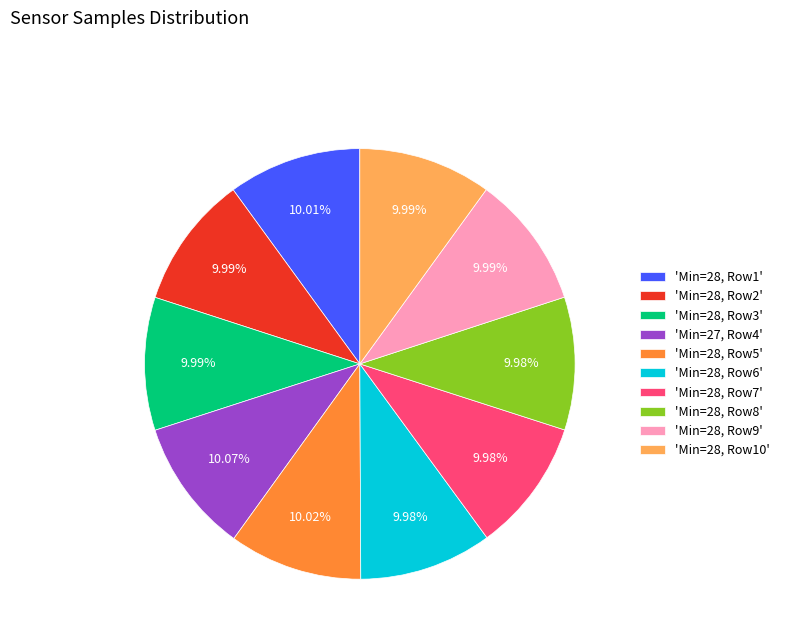

Combined, do 'Min=27, Row4' and 'Min=28, Row2' account for over 50%?

No